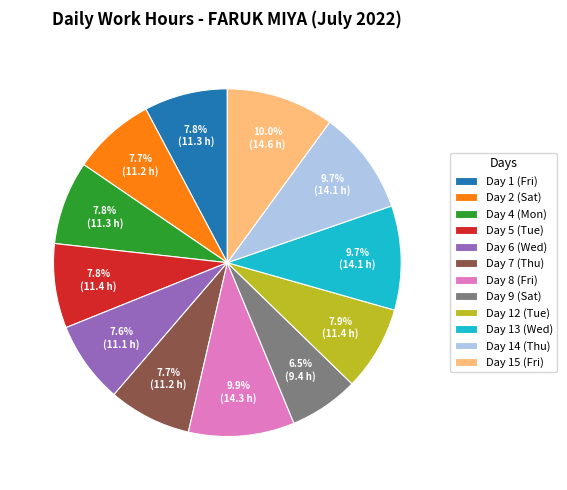

What percentage is the Day 15 (Fri) slice, to the nearest percent?

10%